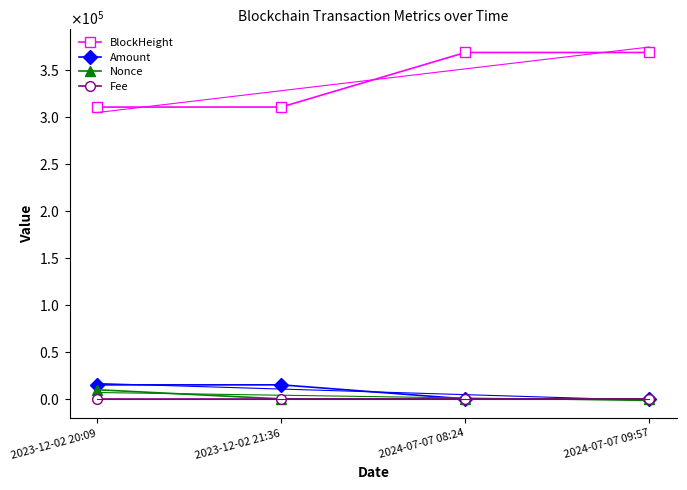

What is the average value of the Nonce series?

2424.2